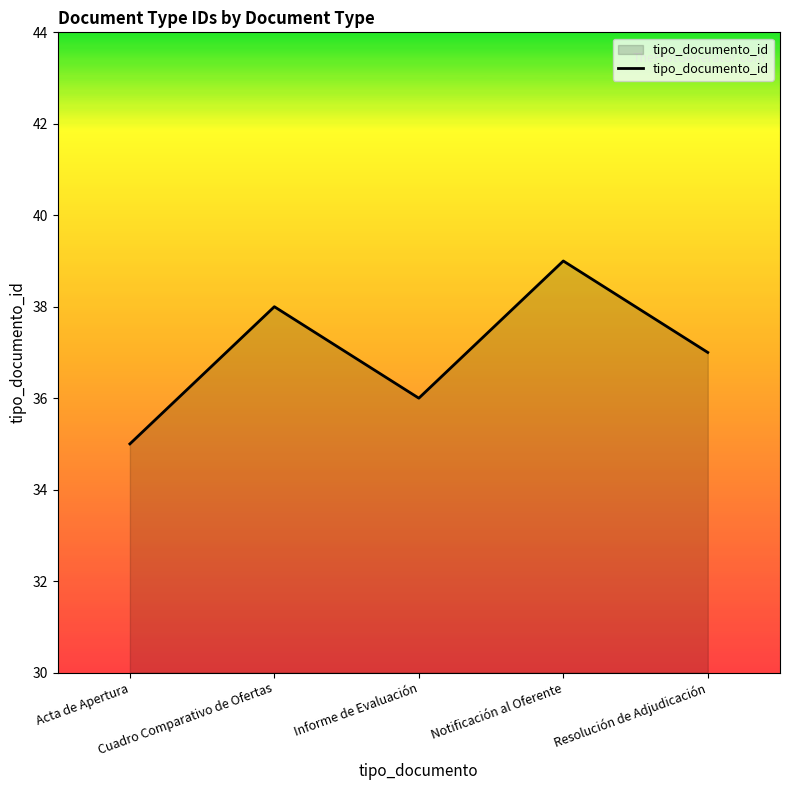

Count the number of categories in the chart.

5